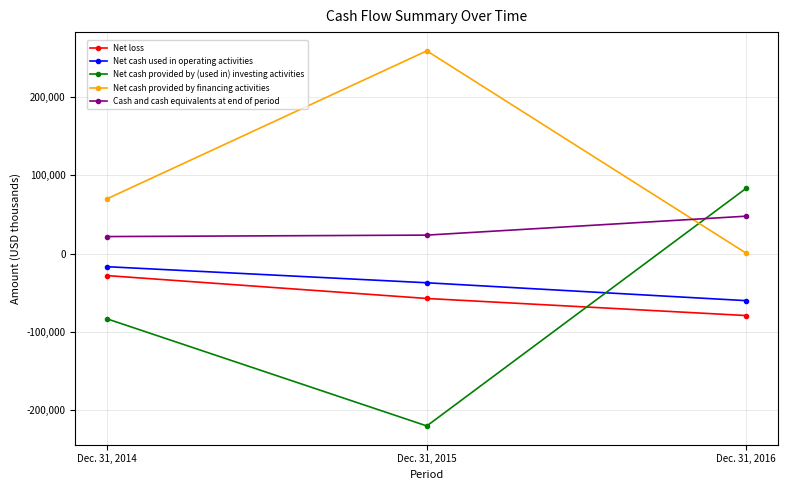

What is the difference between the highest and lowest values at Dec. 31, 2015?

479353